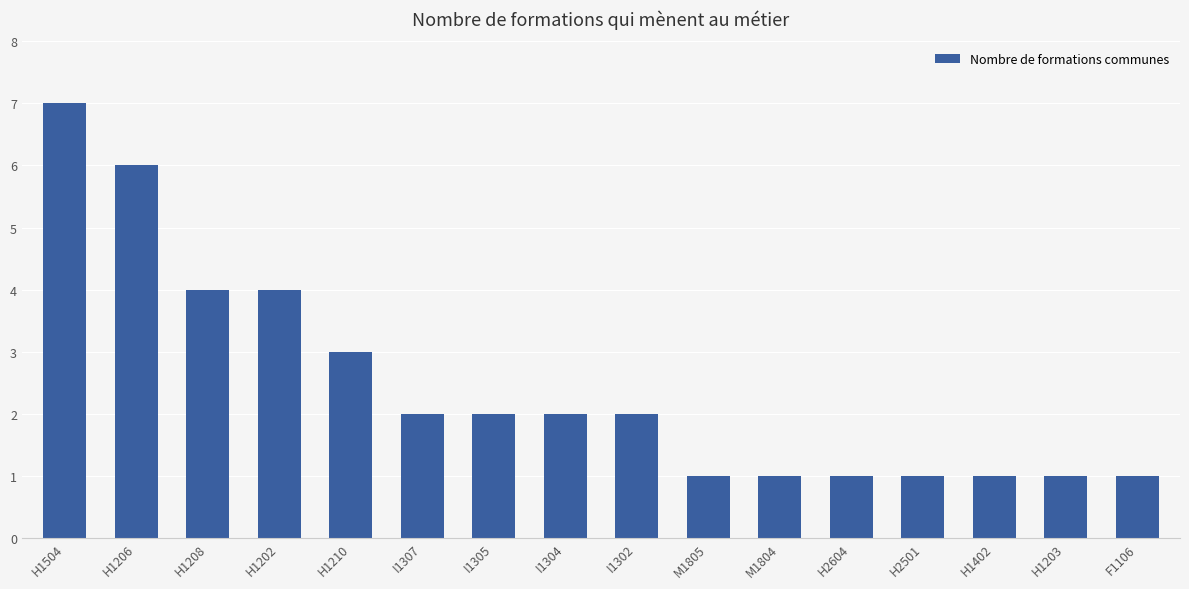

Which label corresponds to the largest value in the chart?

H1504